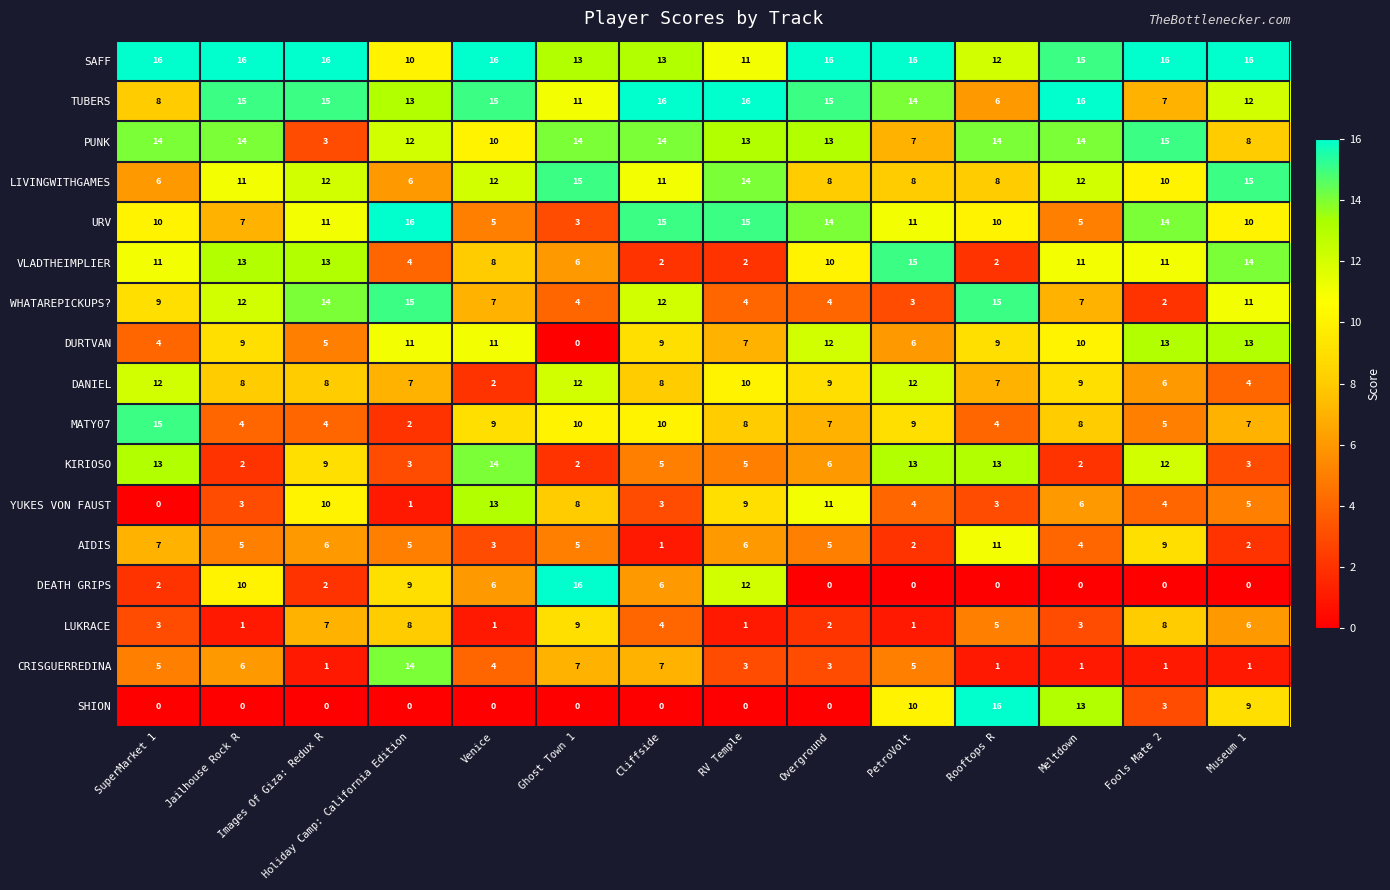

The VLADTHEIMPLIER series shows 7 at Holiday Camp: California Edition. True or false?

False